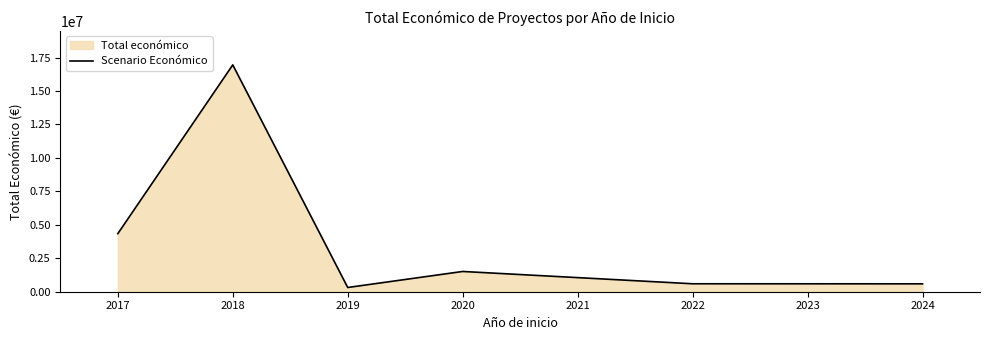

What is the minimum value shown in the chart?

316131